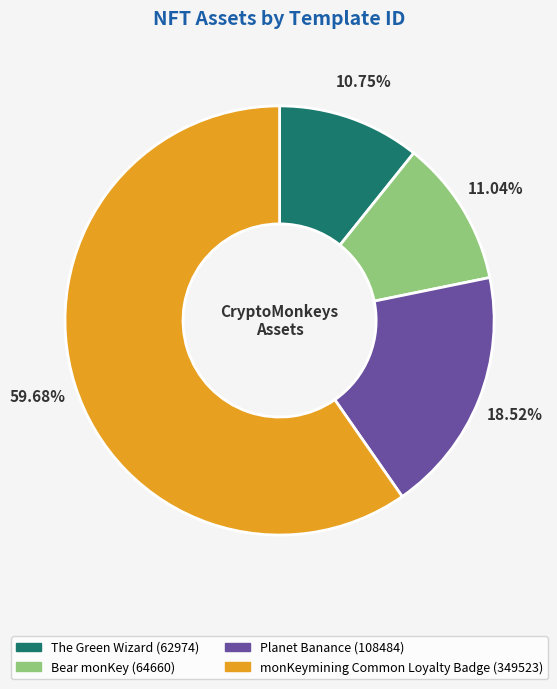

To the nearest percent, what is the combined percentage of Planet Banance and The Green Wizard?

29%